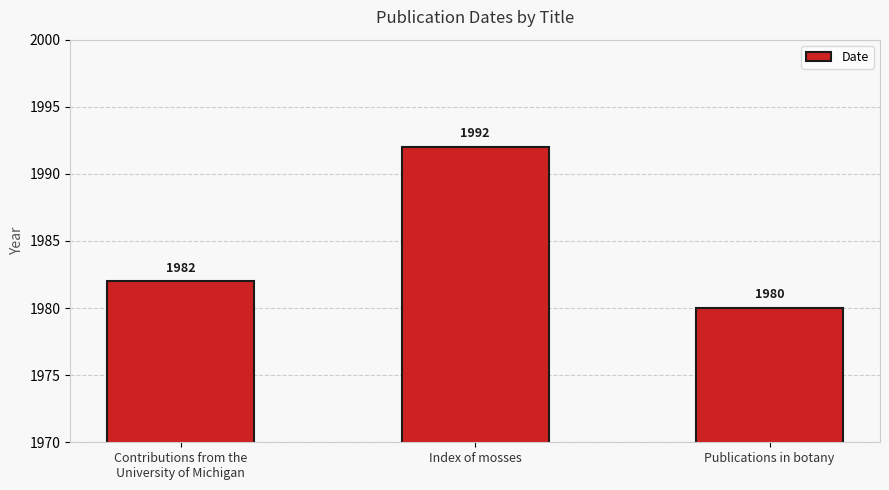

What is the sum of all values?

5954